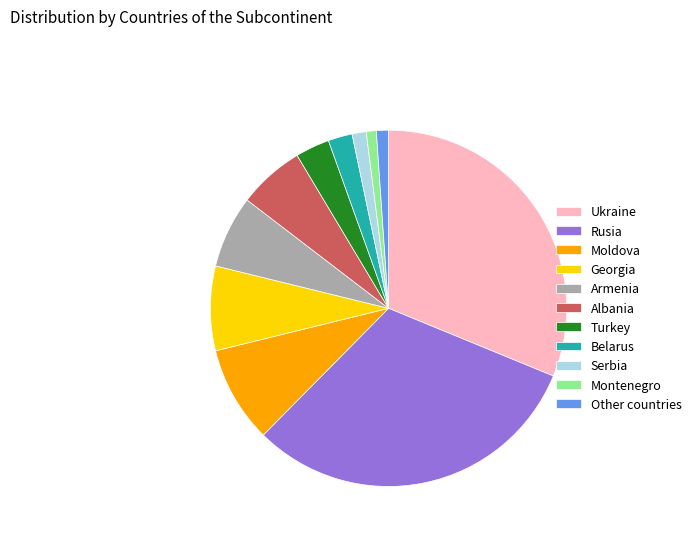

Do Georgia and Montenegro together represent more than half of the pie?

No